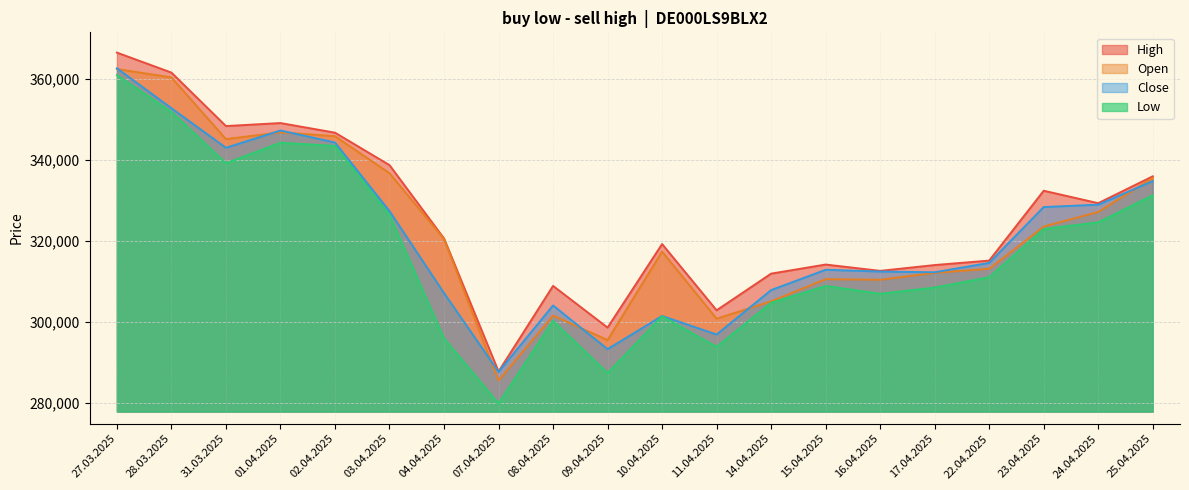

In Open, how many points are lower than both neighbors (excluding endpoints)?

5